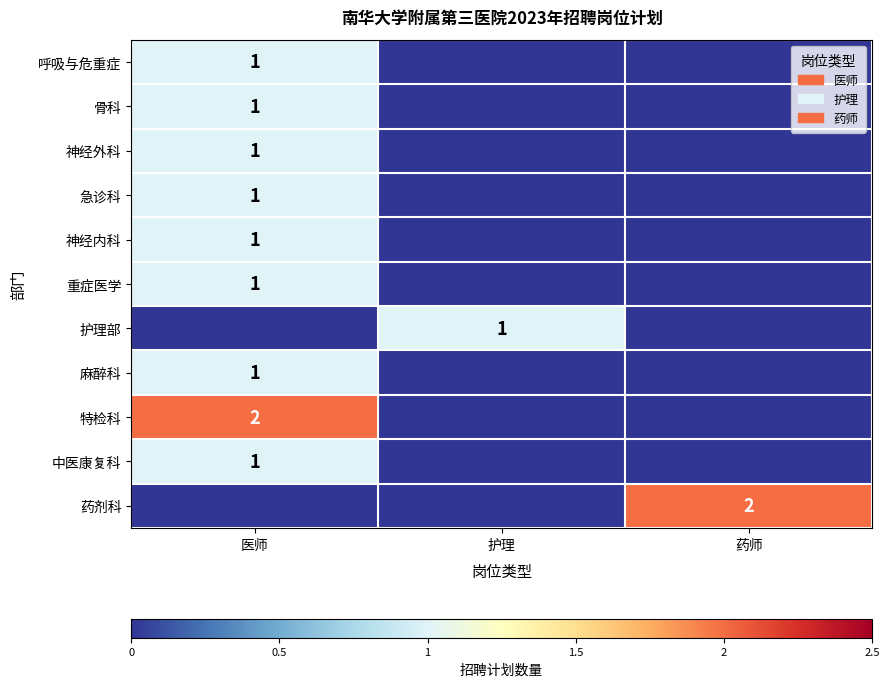

How many distinct data groups are displayed?

11